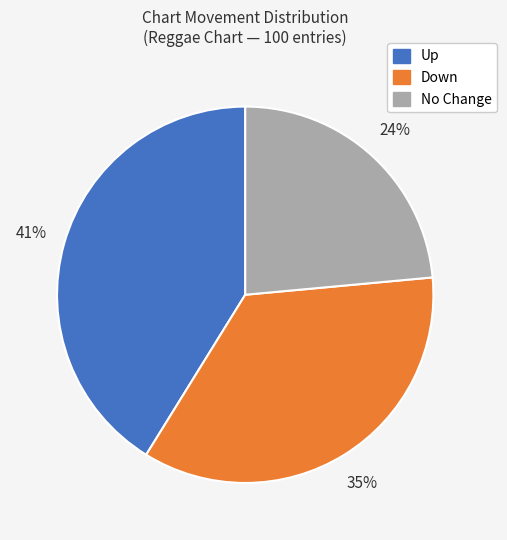

Rank the categories by value from highest to lowest.

Up, Down, No Change